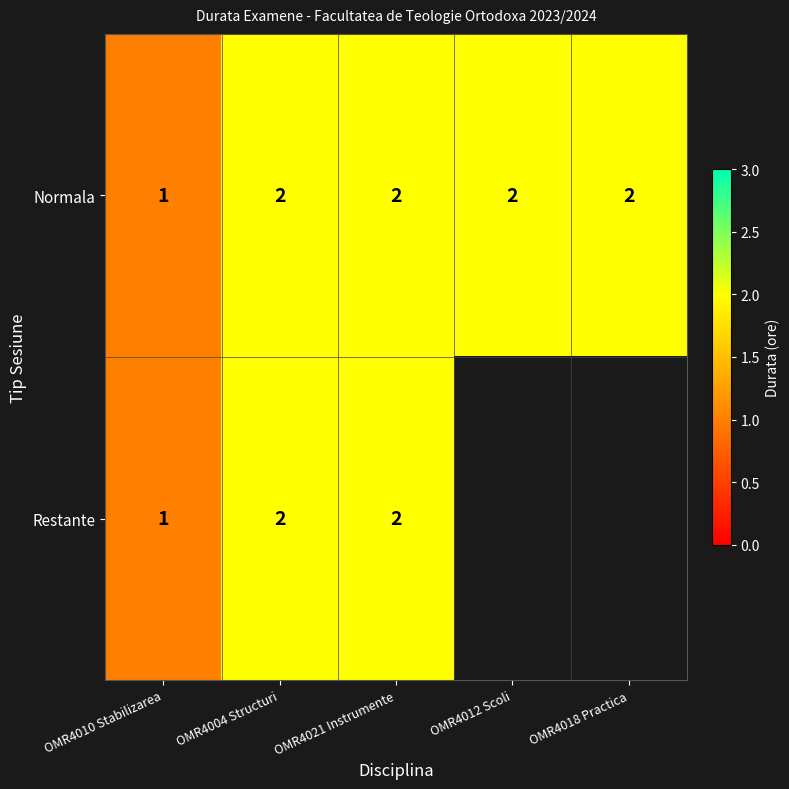

At which label is Normala closest to 1?

OMR4010 Stabilizarea